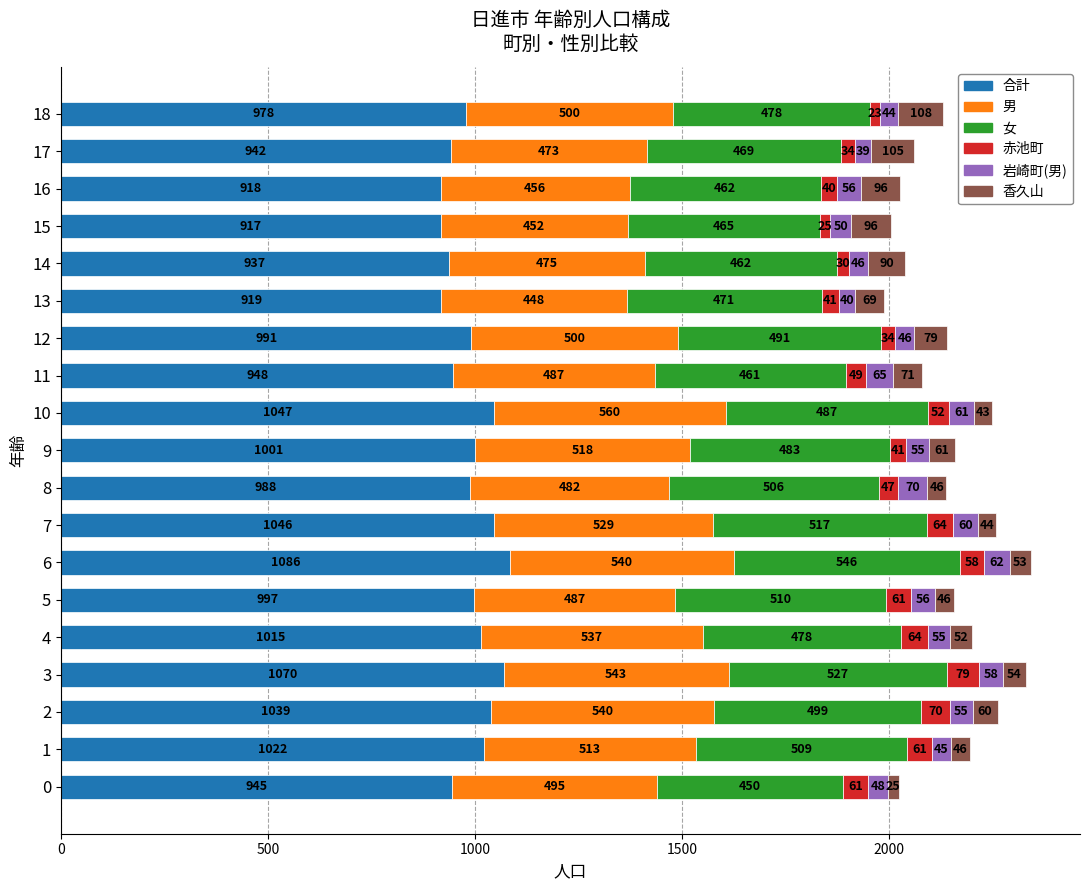

What is the difference between the second highest and second lowest values in the 合計 series?

152